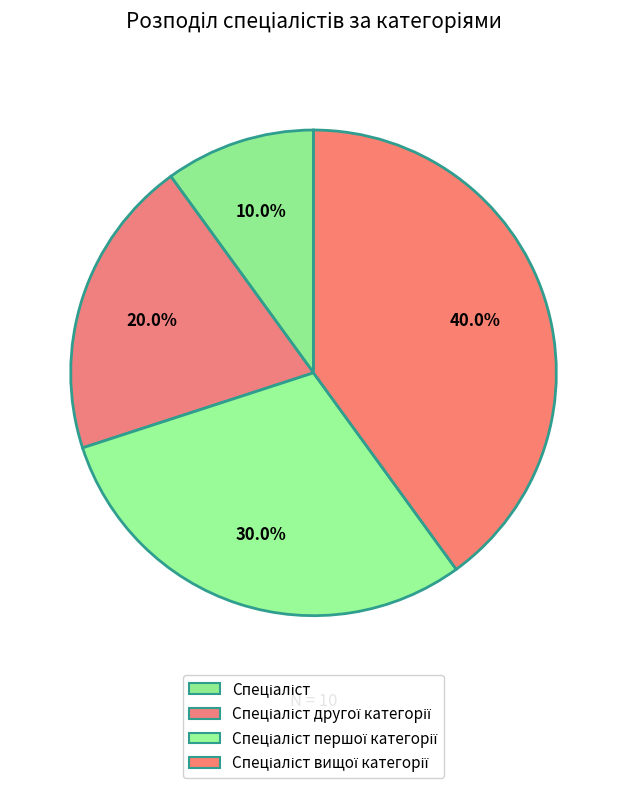

How many slices are in this pie chart?

4